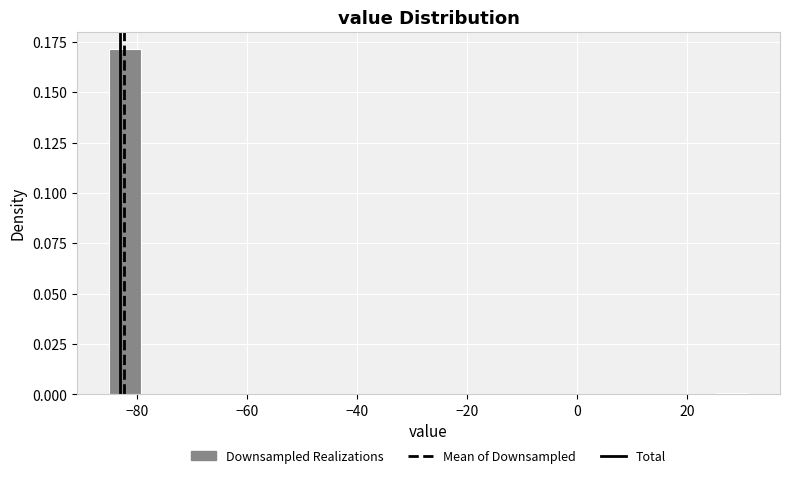

Around what value on the x-axis is the tallest bar? Give the approximate position of its centre, as read against the axis.

-82